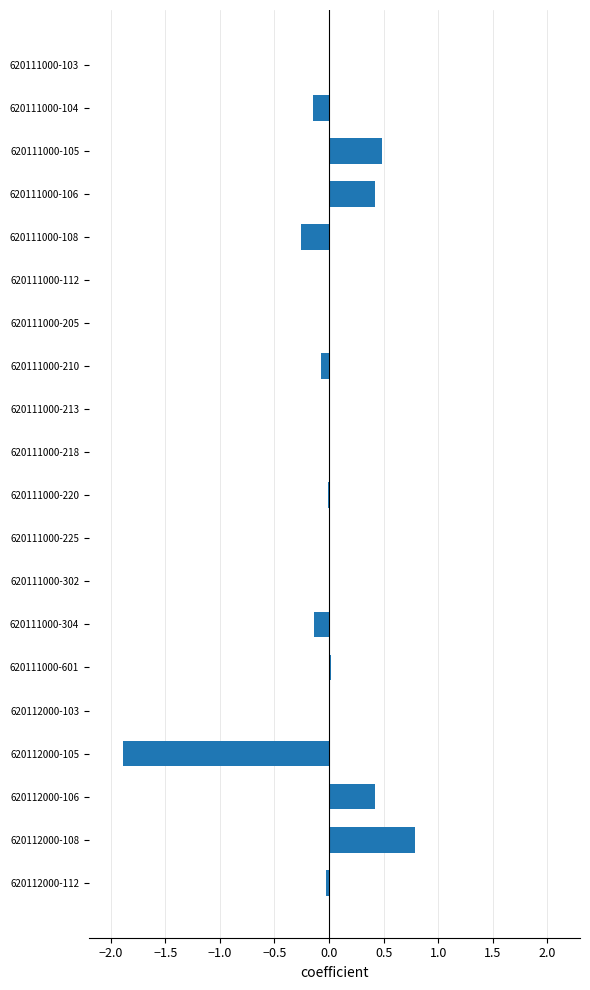

What is the greatest value displayed?

0.8